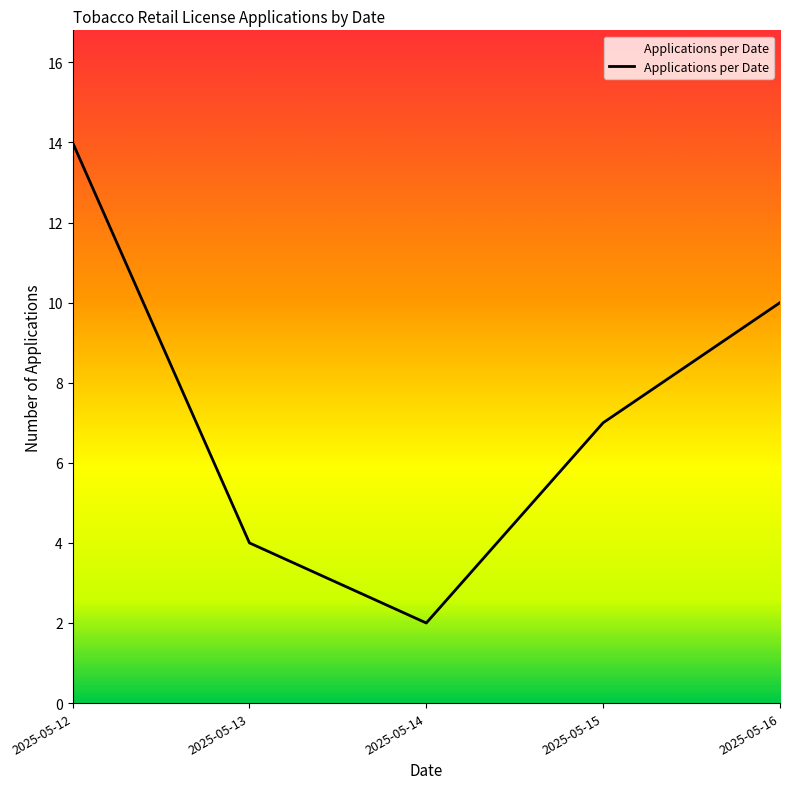

What is the smallest value displayed?

2